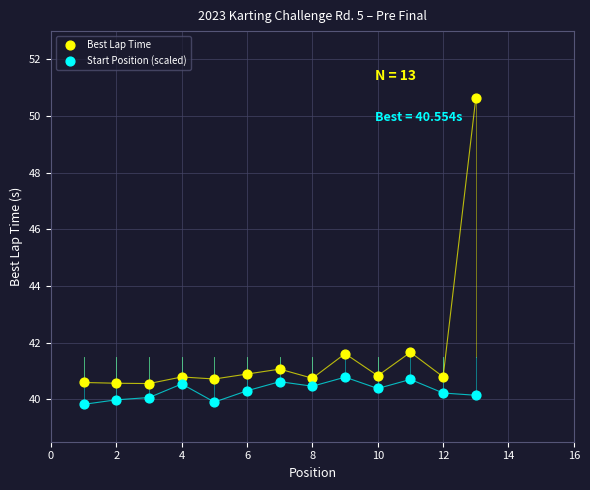

Which series has the widest spread of Y values?

Best Lap Time